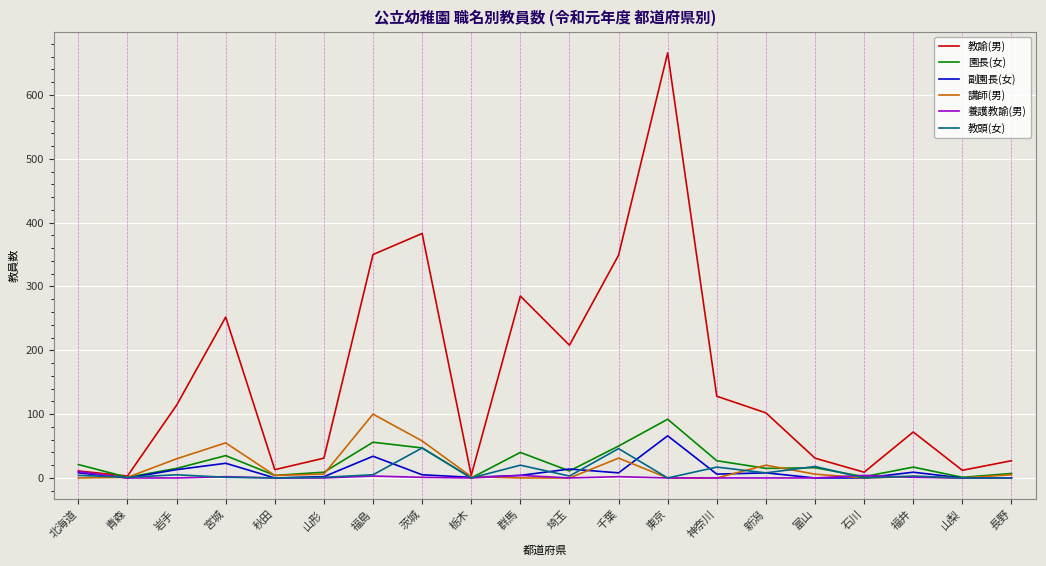

What is the maximum value for 講師(男)?

100